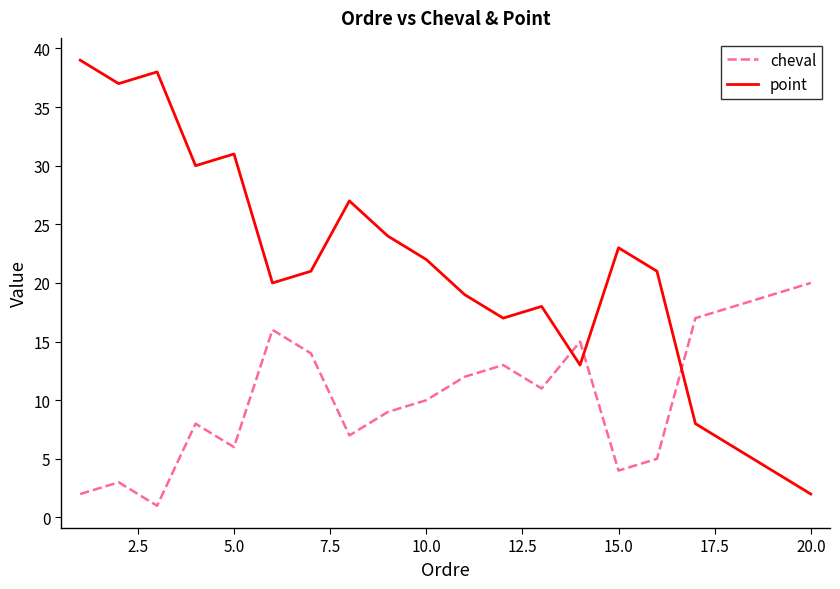

Rank the series by their average value, from highest to lowest.

point, cheval